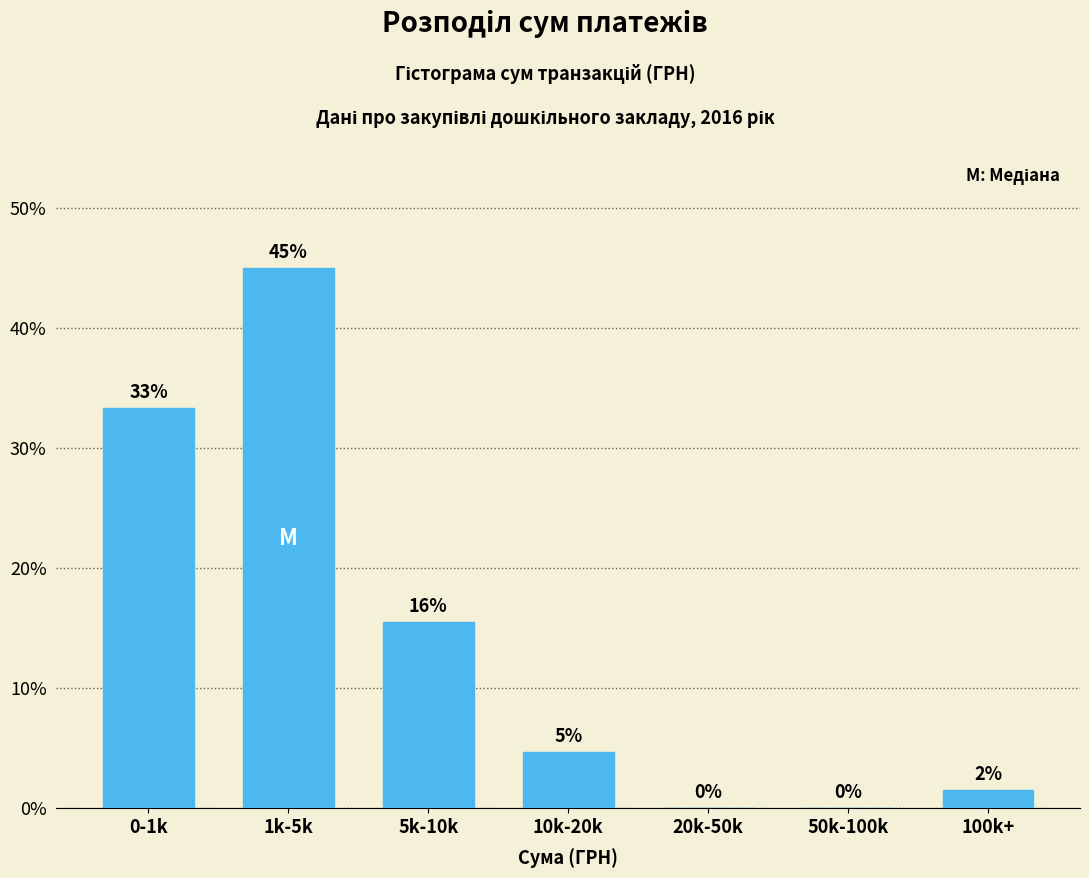

Are the bars horizontal?

No